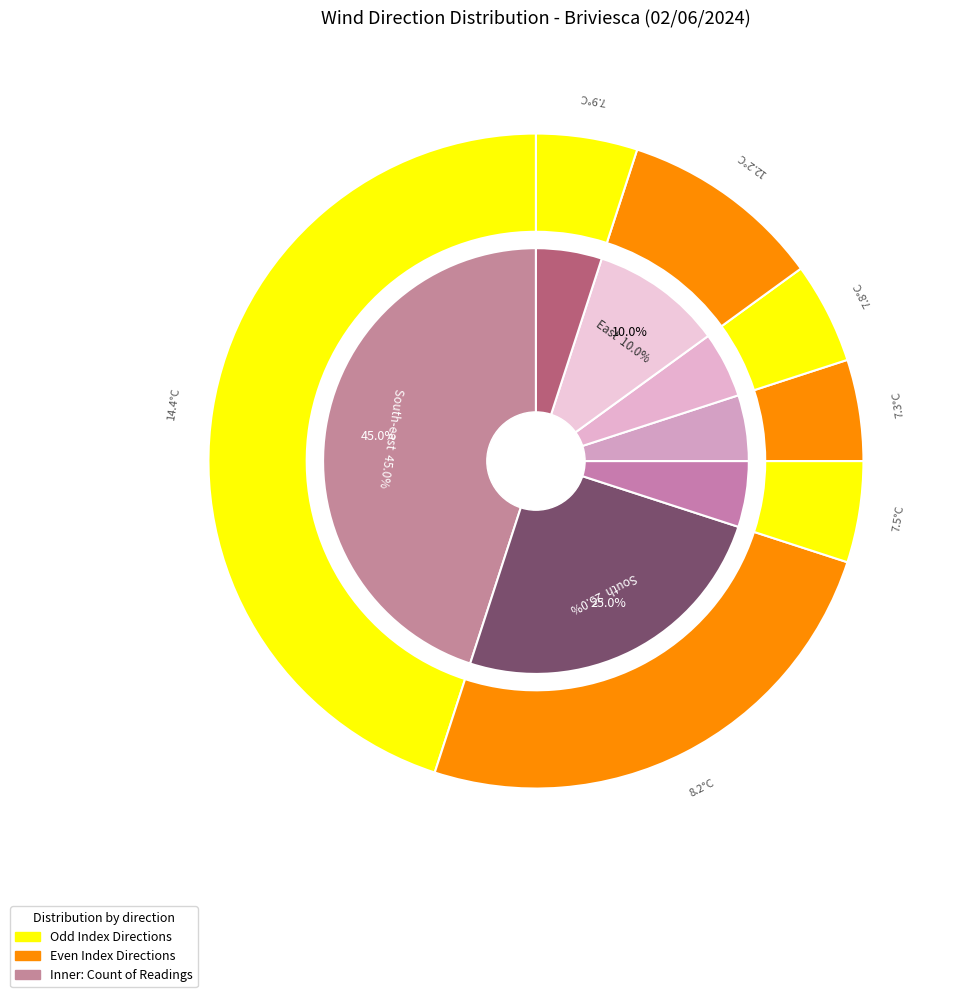

How many slices are in this pie chart?

7